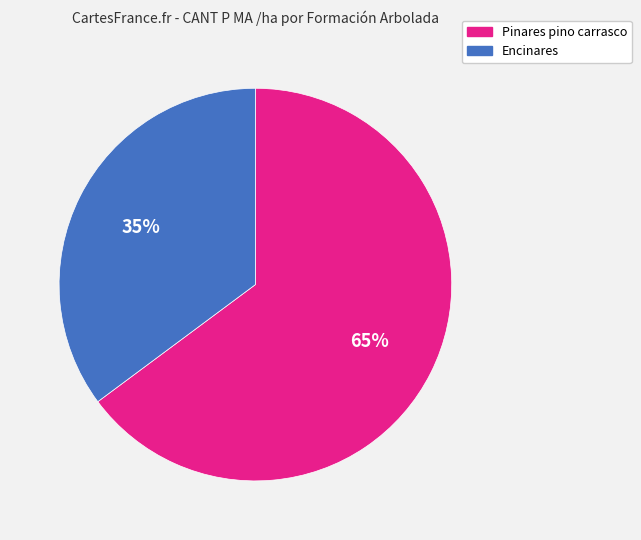

What percentage is the Pinares pino carrasco slice, to the nearest percent?

65%